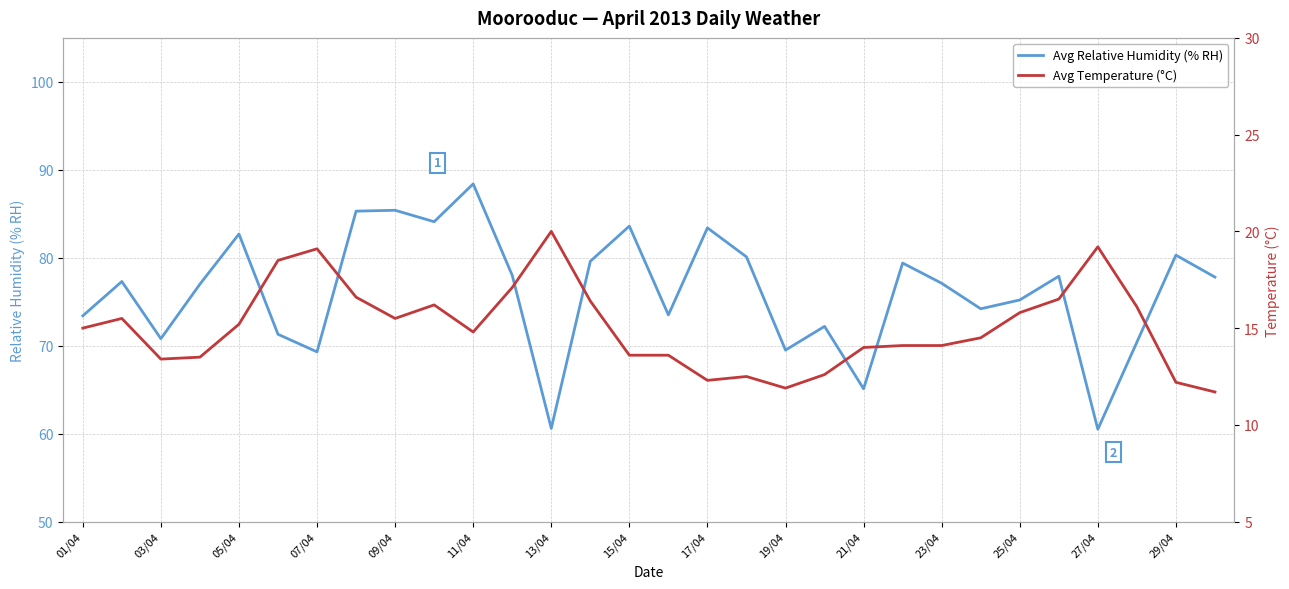

What are all the series names shown in the legend?

Avg Relative Humidity (% RH), Avg Temperature (°C)